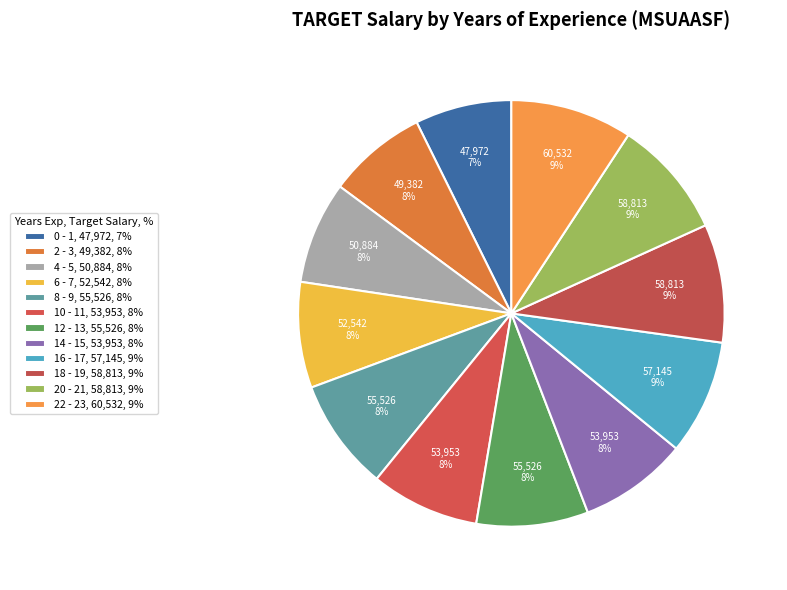

Rank the categories by value from highest to lowest.

22 - 23, 18 - 19, 20 - 21, 16 - 17, 8 - 9, 12 - 13, 10 - 11, 14 - 15, 6 - 7, 4 - 5, 2 - 3, 0 - 1